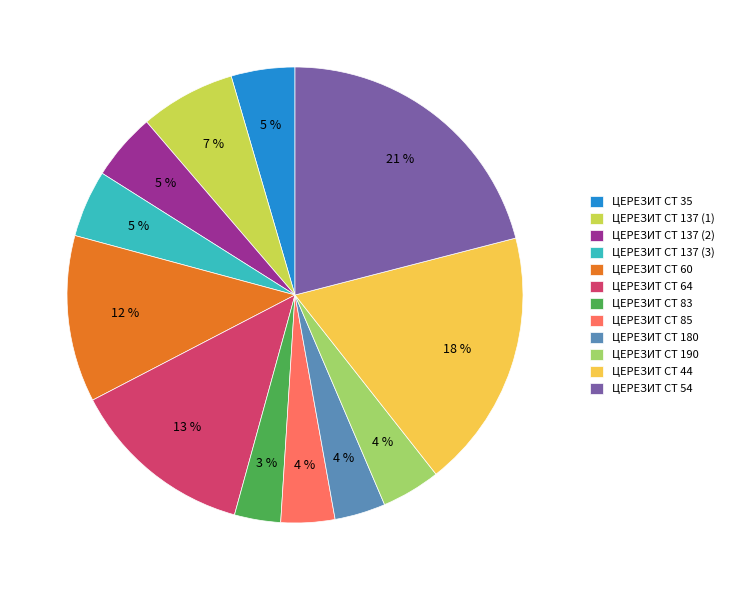

Which has a higher value, ЦЕРЕЗИТ CT 180 or ЦЕРЕЗИТ CT 137 (2)?

ЦЕРЕЗИТ CT 137 (2)